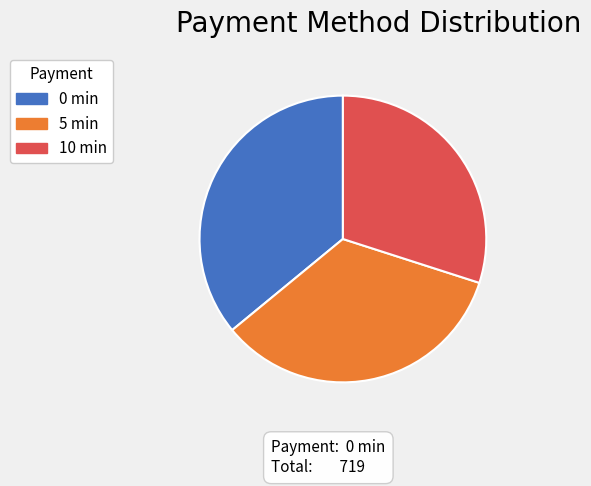

How many slices are in this pie chart?

3